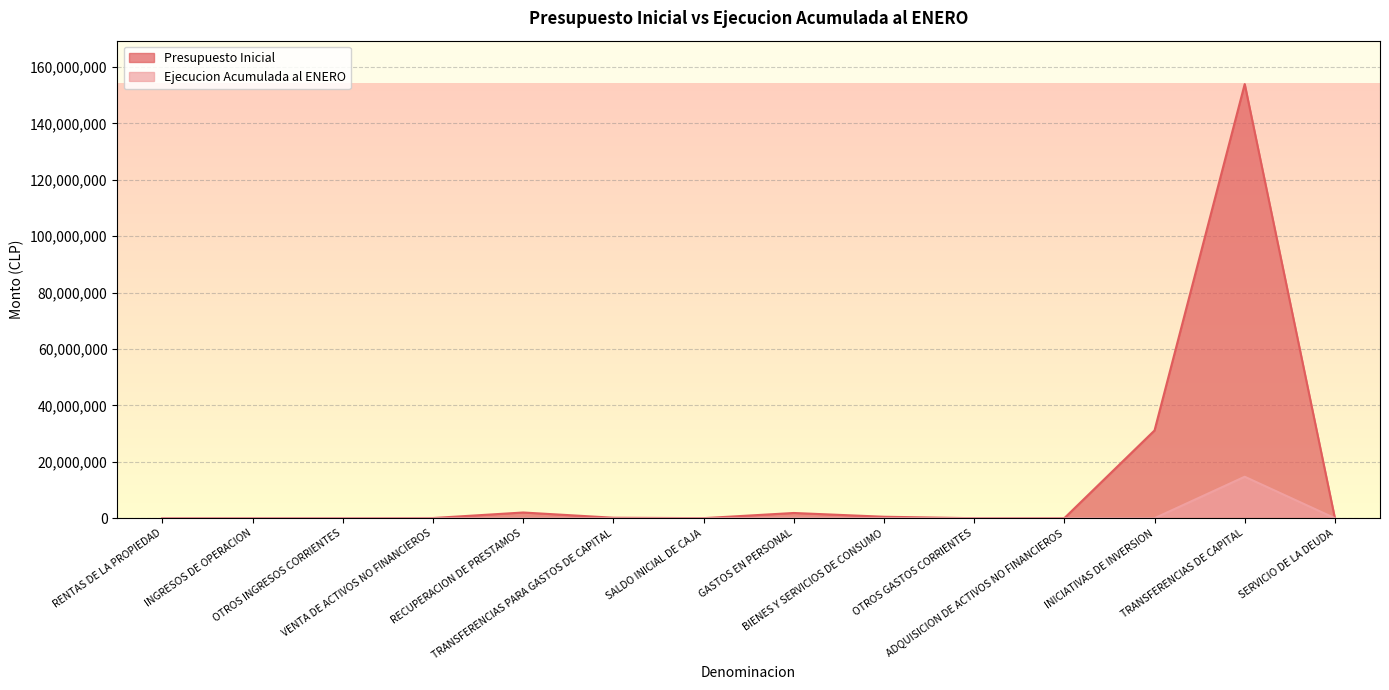

Count the number of categories in the chart.

14